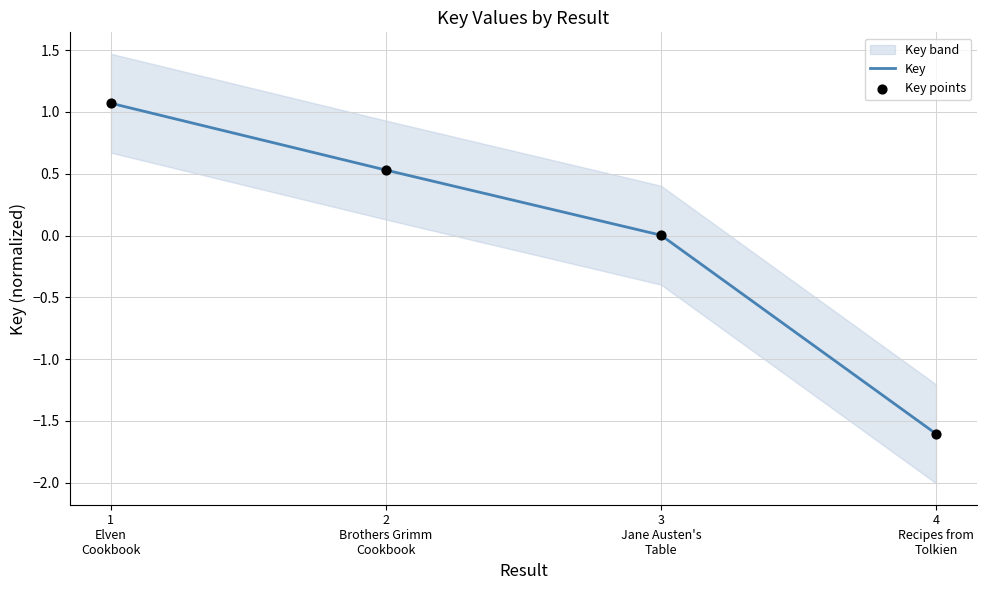

At which category is the sum across all series the highest?

1
Elven
Cookbook